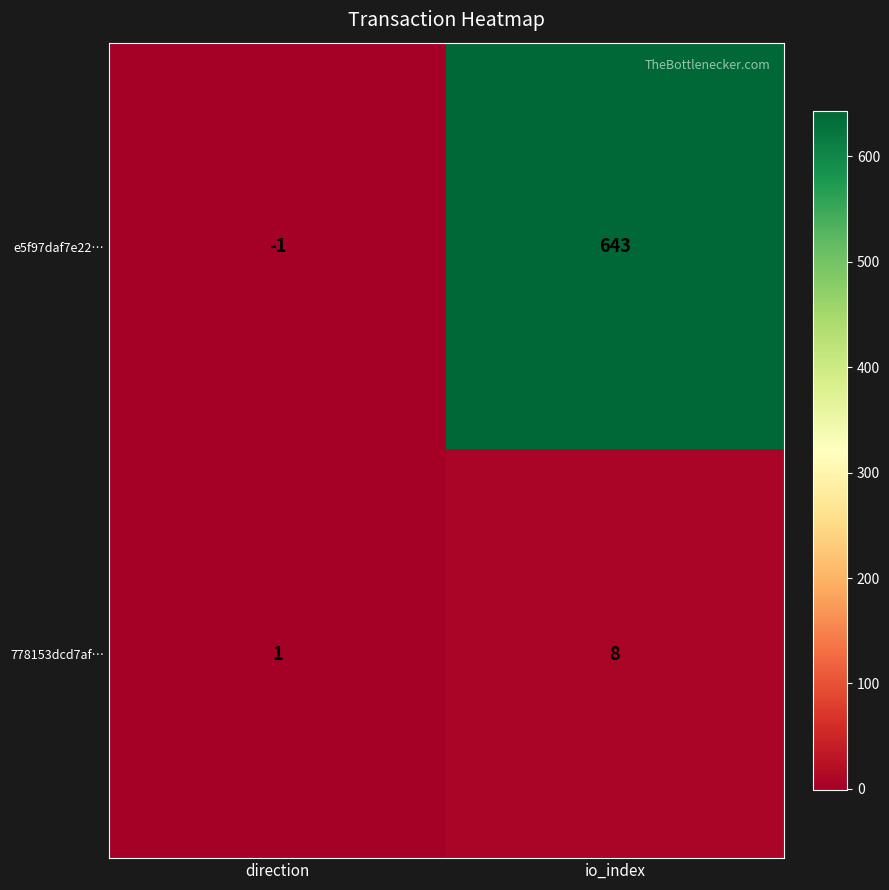

What is the sum of the 778153dcd7af… values at io_index and direction?

9